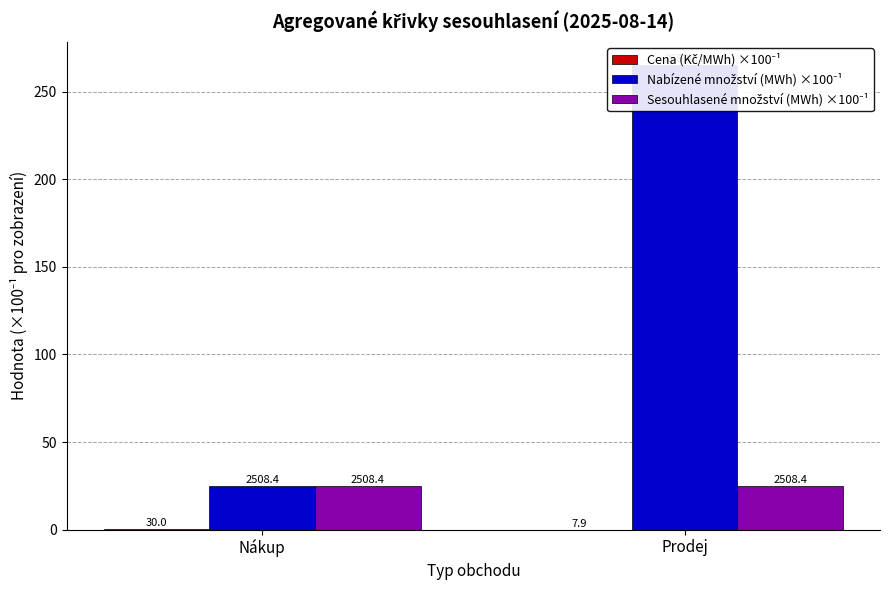

What is the sum of all Nabízené množství (MWh) ×100⁻¹ values?

290.3